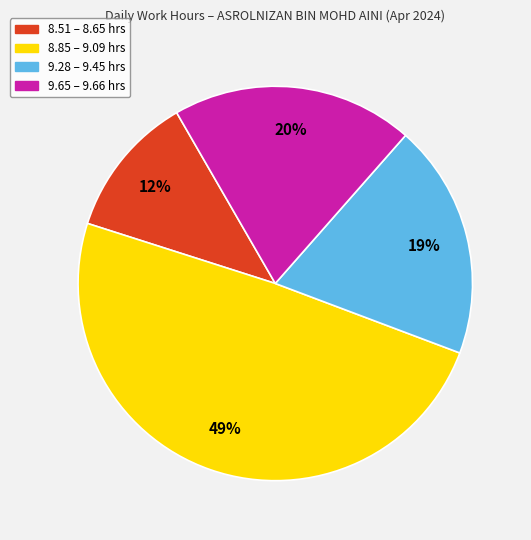

How many segments does this pie chart have?

4